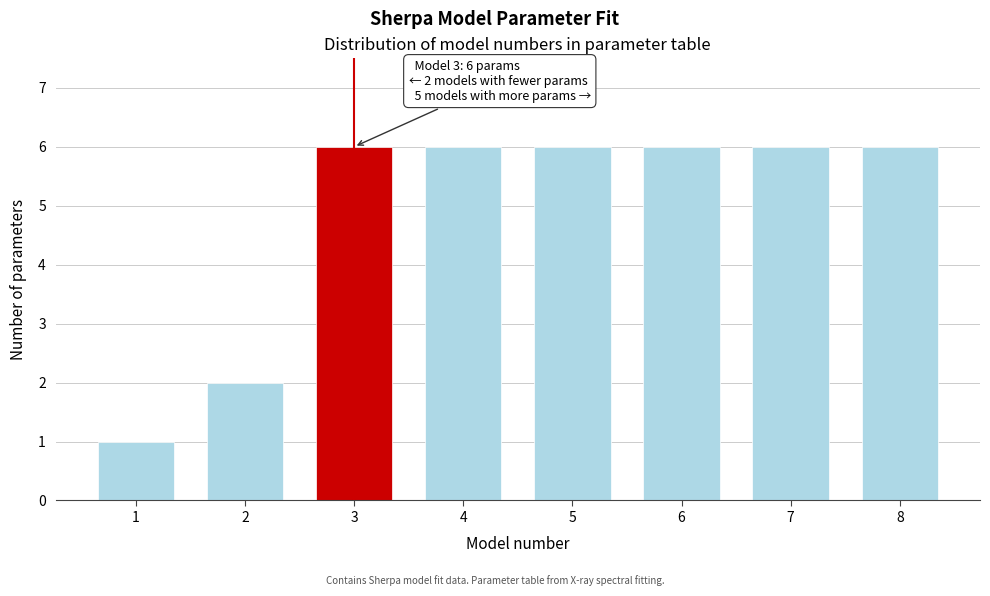

Reading left to right, what are all the values shown in this chart?

1=1	2=2	3=6	4=6	5=6	6=6	7=6	8=6